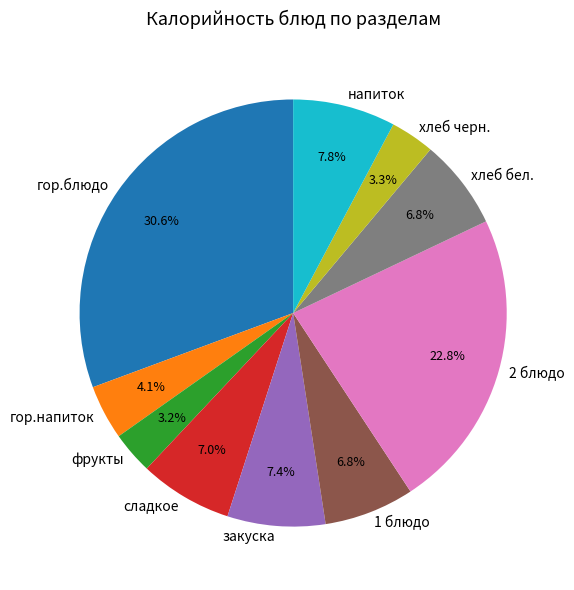

Is хлеб черн. the majority of the pie?

No